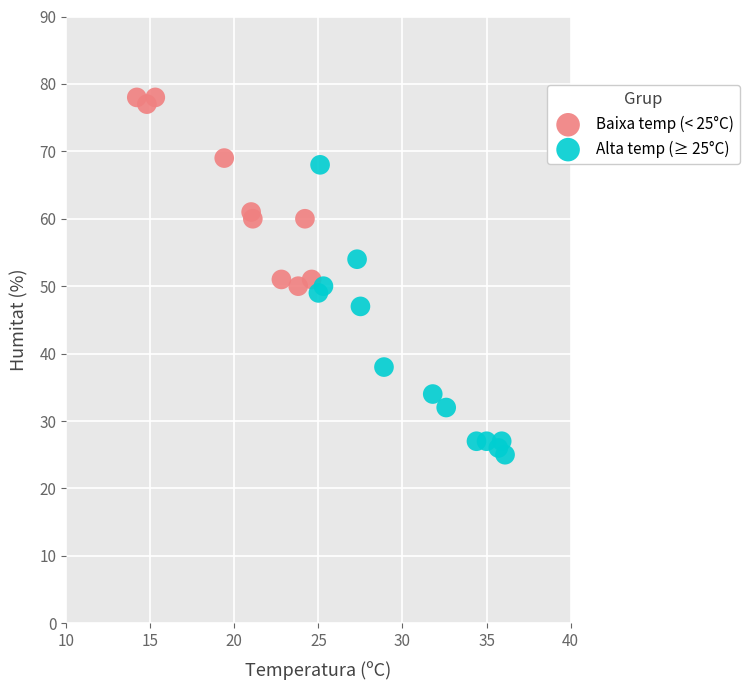

Which series has the widest spread of Y values?

Alta temp (≥ 25°C)